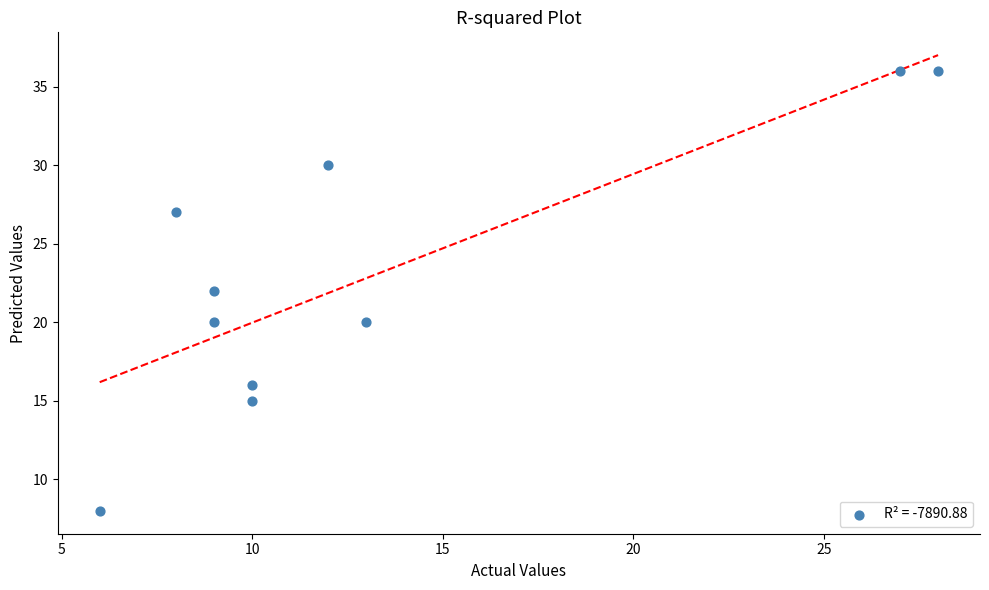

What is the range of X values (max minus min)?

22